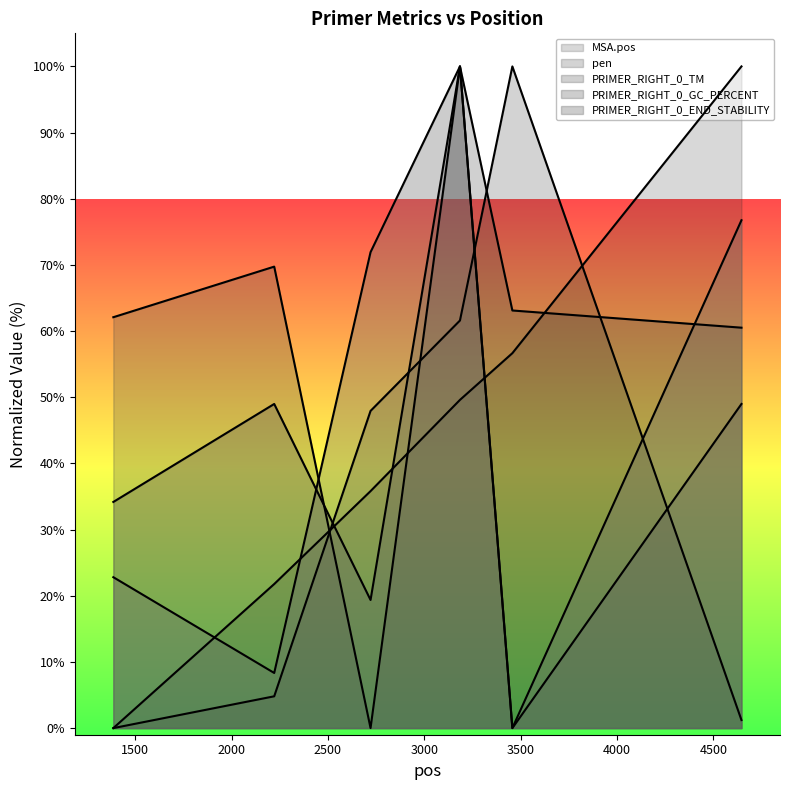

How many intersections are there between PRIMER_RIGHT_0_GC_PERCENT and PRIMER_RIGHT_0_END_STABILITY?

1